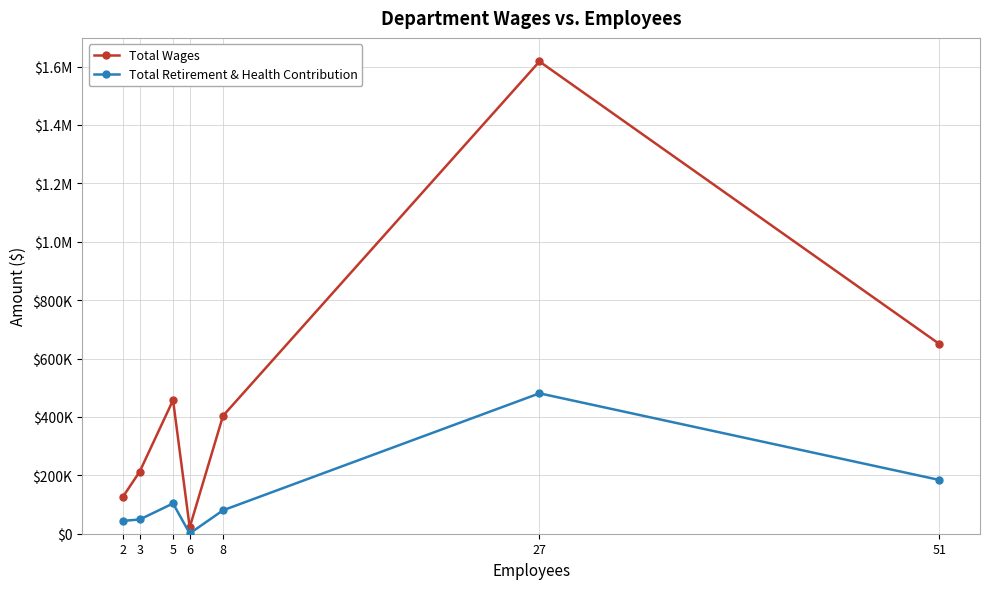

Does the chart have visible grid lines?

Yes